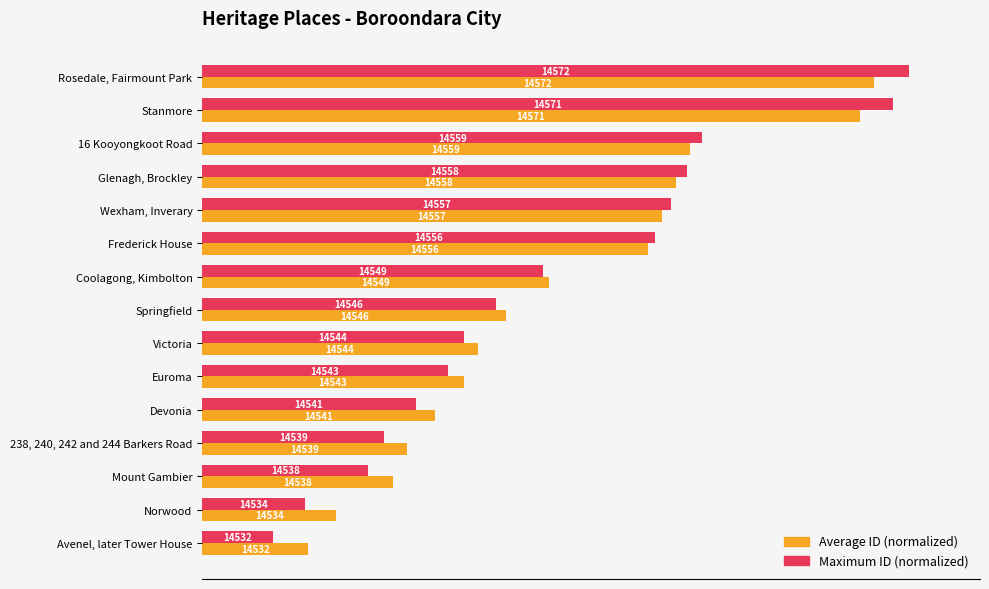

What are all the series names shown in the legend?

Average ID (normalized), Maximum ID (normalized)